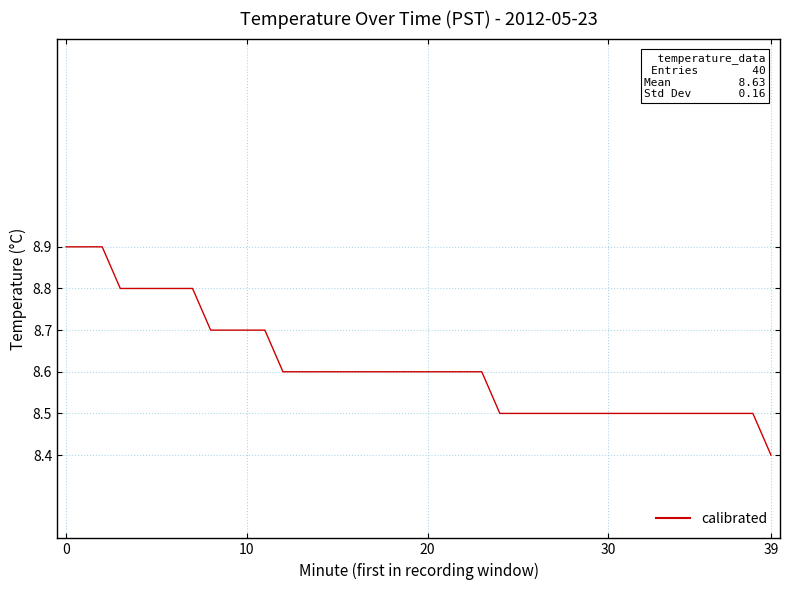

What is the difference between the maximum and minimum values?

0.5